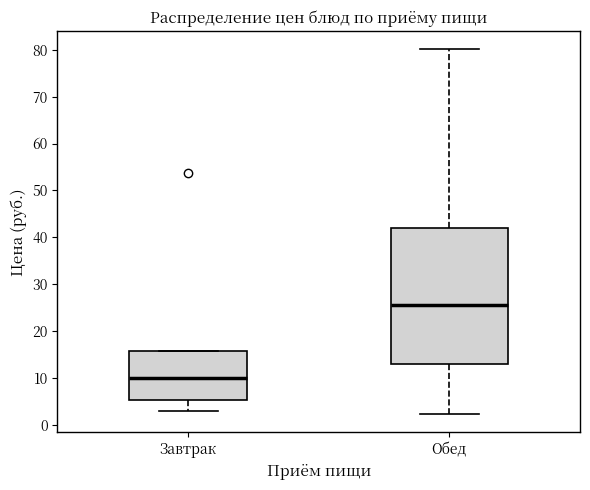

Reading left to right, transcribe this box plot: for each box, give where its median line is, the range the box spans, and where its two whiskers end, as read against the y-axis. The values are not printed on the chart, so give them approximately, as read against the axis.

Завтрак: median 10, box 5 to 16, whiskers 3 to 16
Обед: median 26, box 13 to 42, whiskers 2 to 80